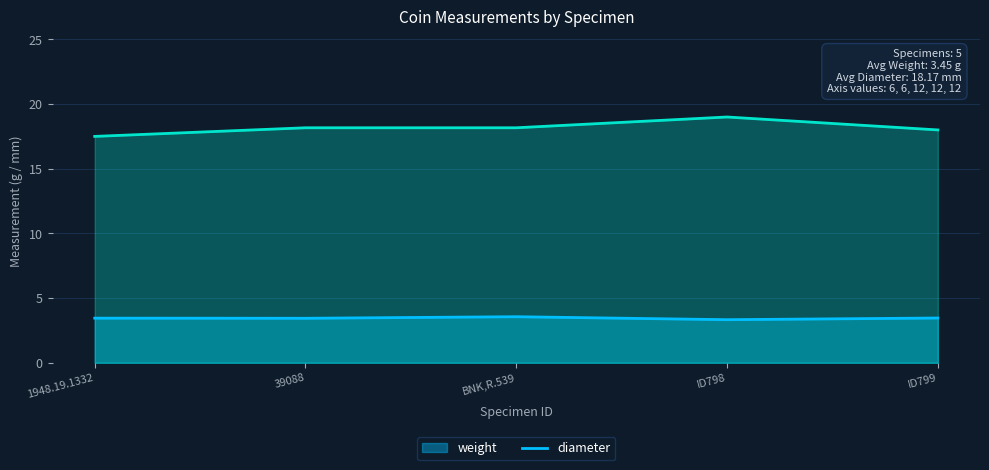

Where is the first local minimum?

39088